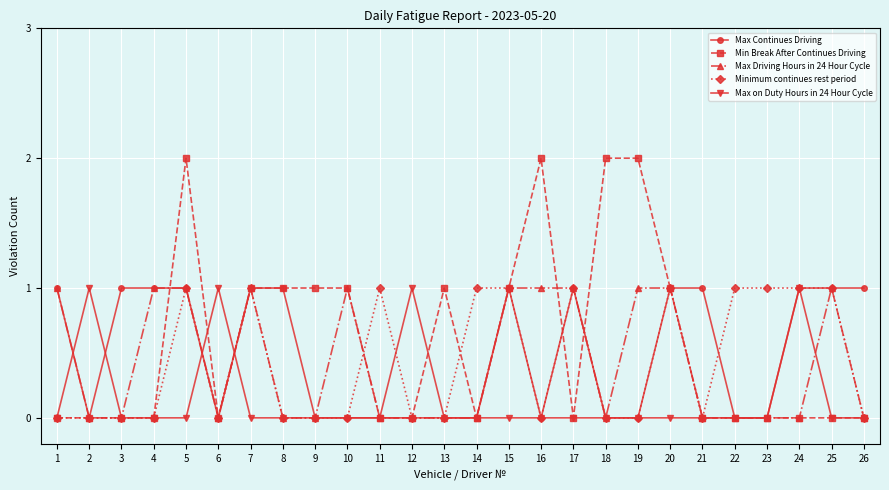

Which series has the widest spread of values?

Min Break After Continues Driving